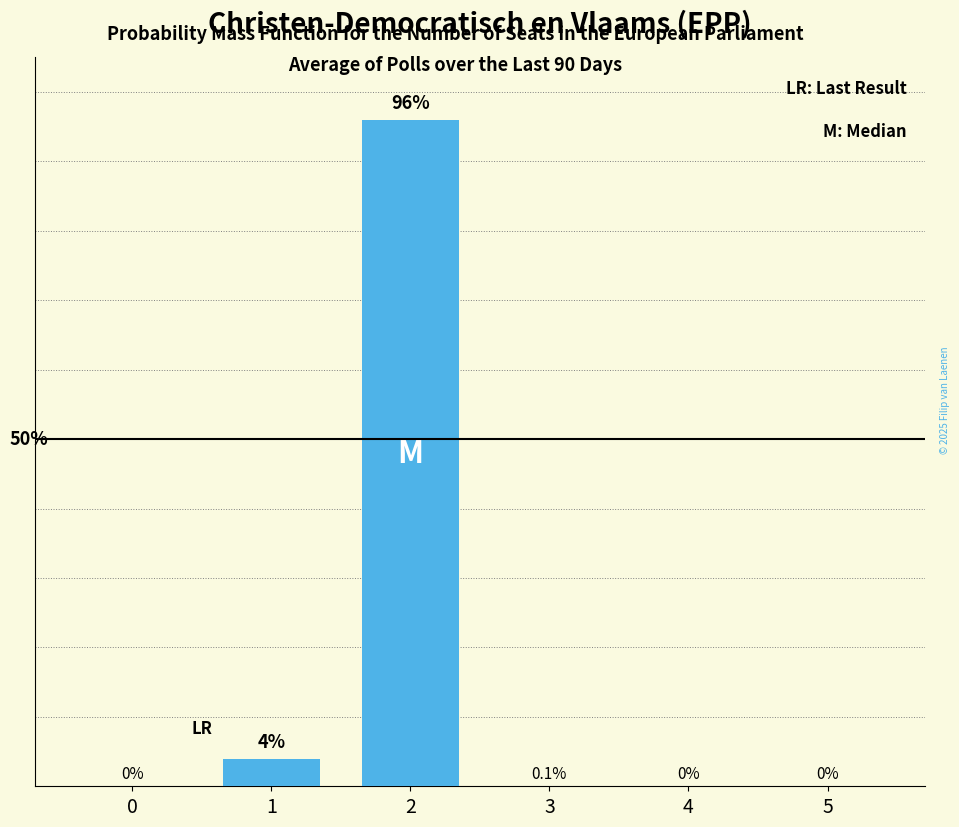

Are the bars horizontal?

No